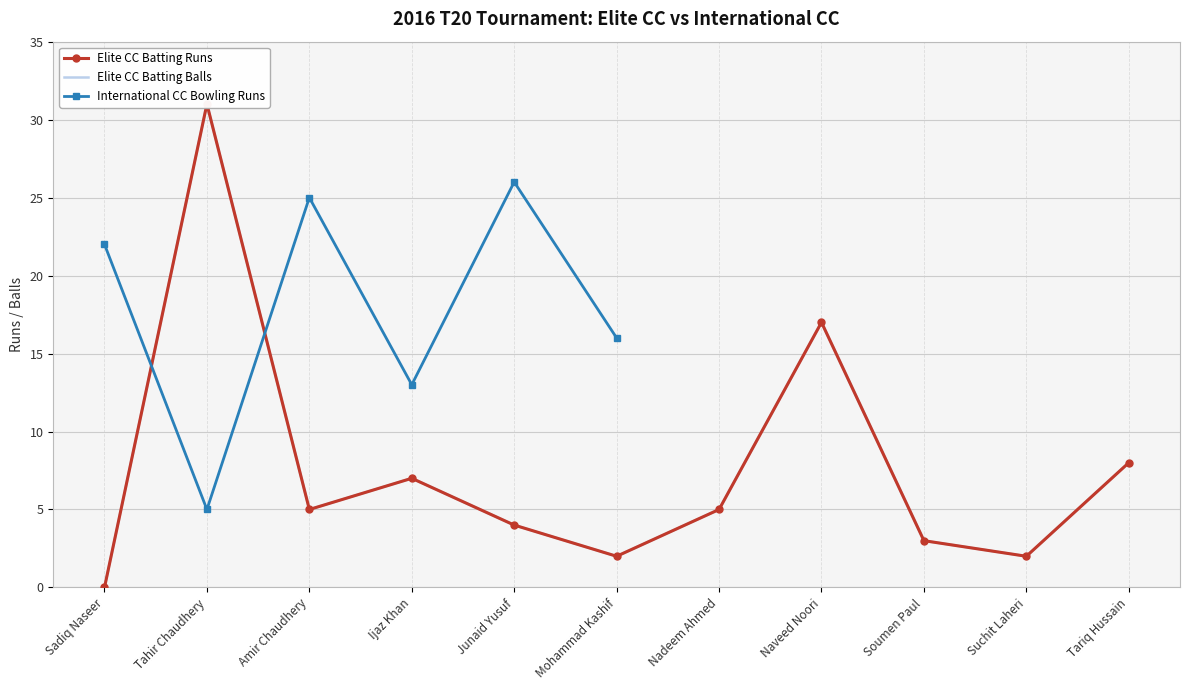

Which has a higher value, Mohammad Kashif or Amir Chaudhery?

Amir Chaudhery